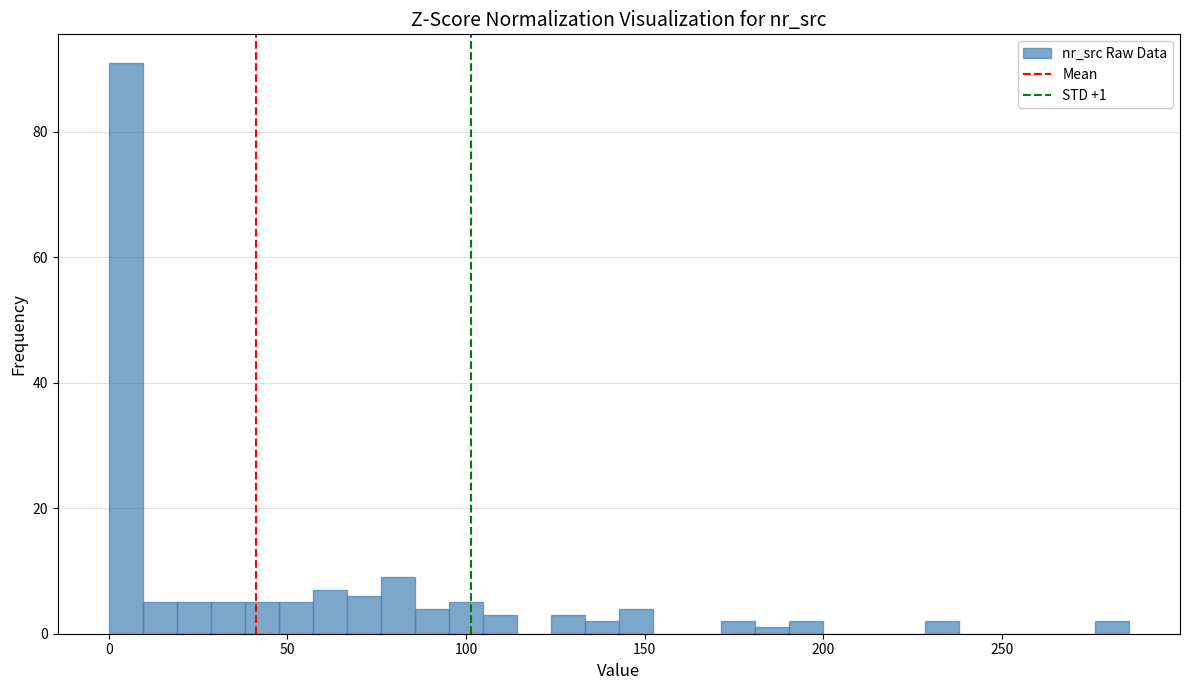

Read against the x-axis, roughly where is the centre of the tallest bar?

5